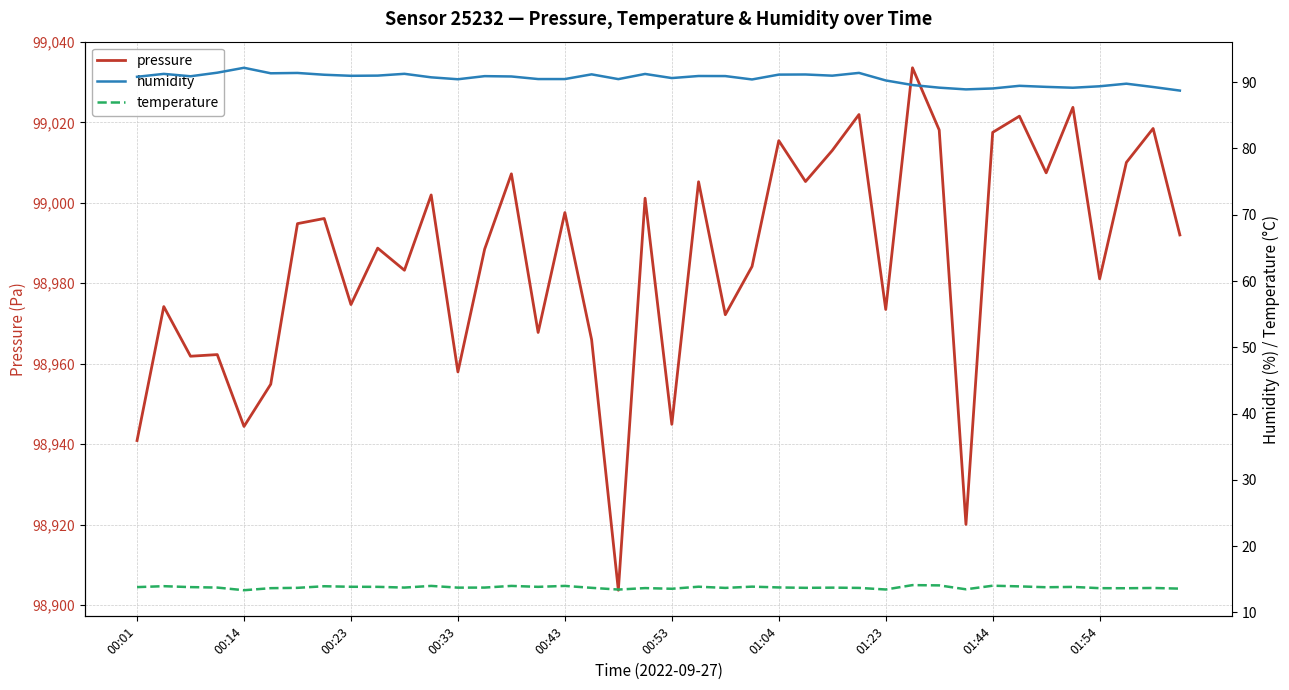

How many lines are shown in the chart?

3